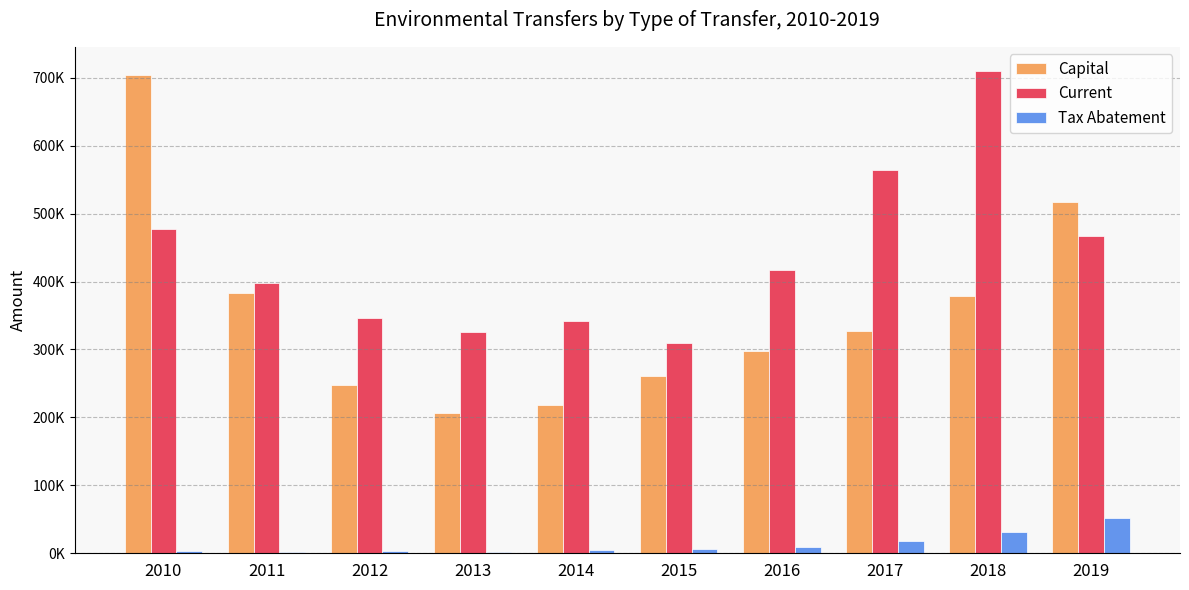

Which category has the lowest value in the Tax Abatement series?

2013